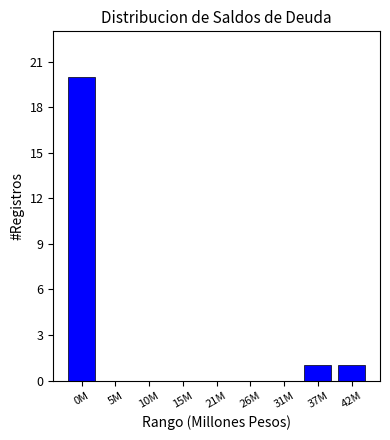

Reading right to left, transcribe all the data shown in this chart.

42M=1	37M=1	31M=0	26M=0	21M=0	15M=0	10M=0	5M=0	0M=20